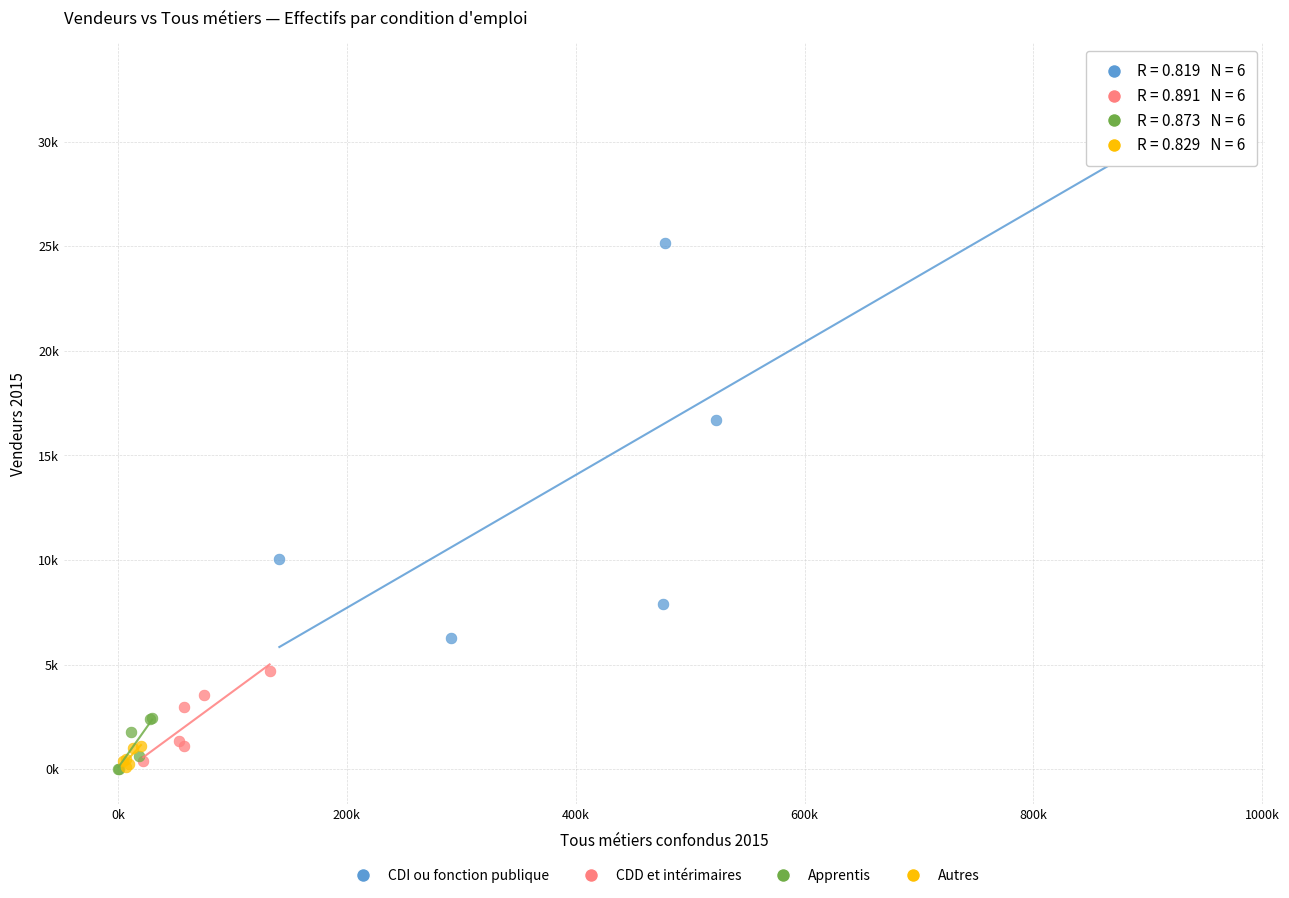

What are all the series names shown in the legend?

CDI ou fonction publique, CDD et intérimaires, Apprentis, Autres